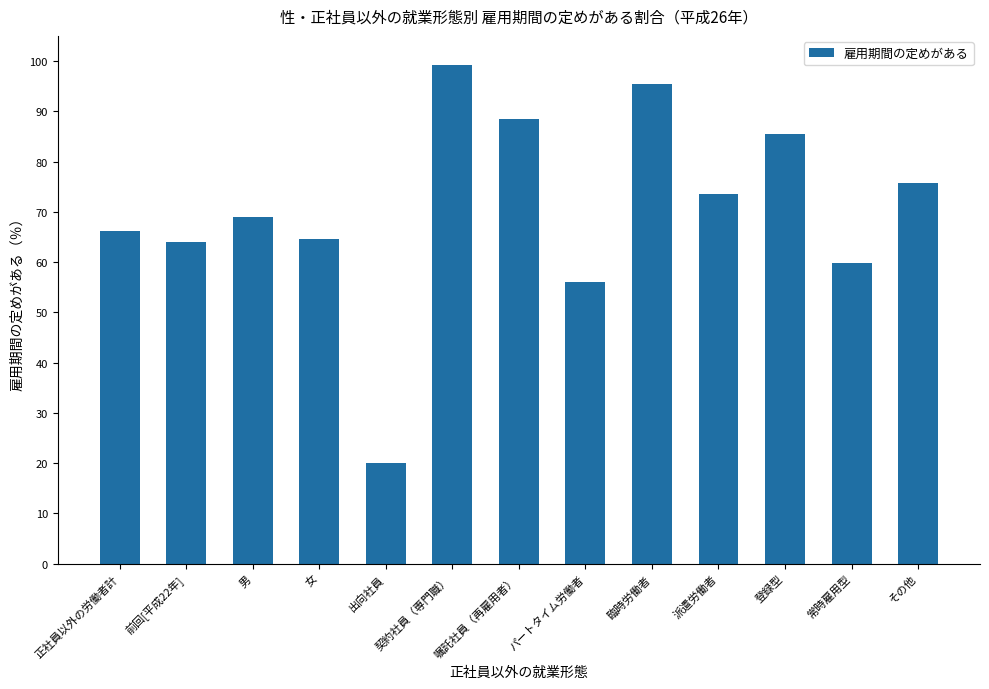

What is the change in value from 契約社員（専門職） to 登録型?

-13.8